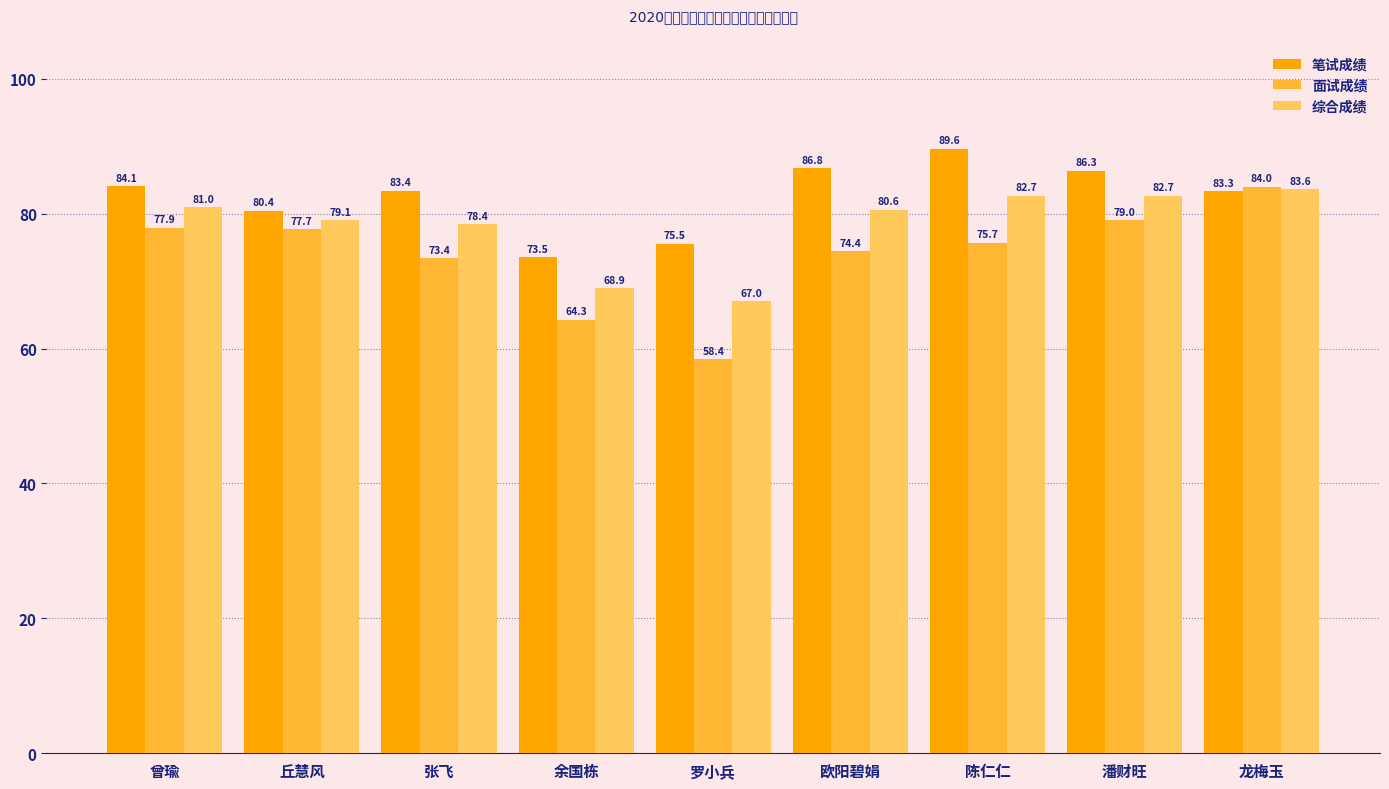

What is the label of the 3rd bar from the right?

陈仁仁